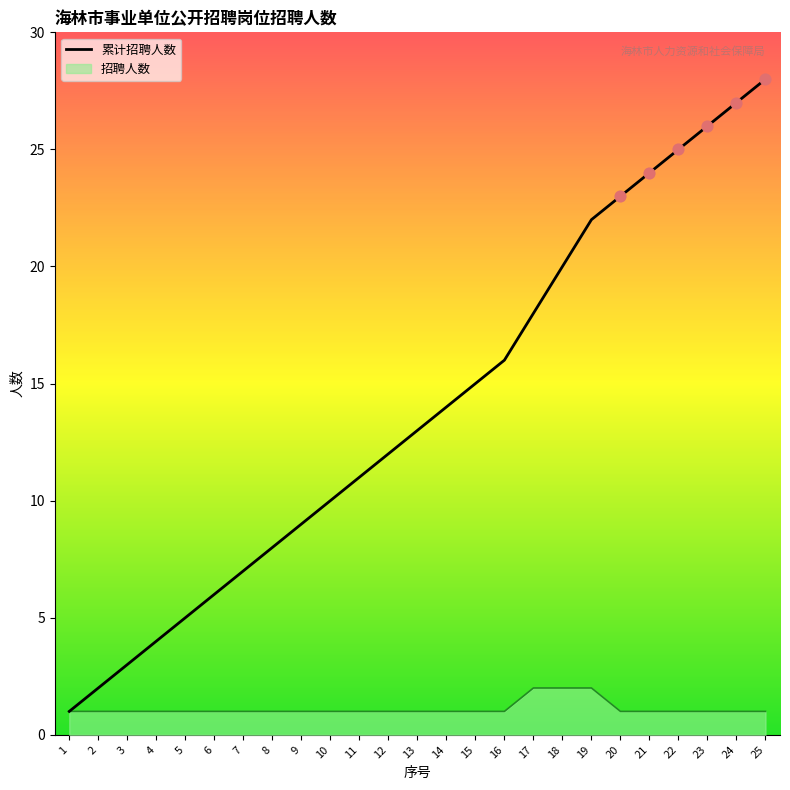

What is the ratio of the value at 22 to the value at 14?

1.8